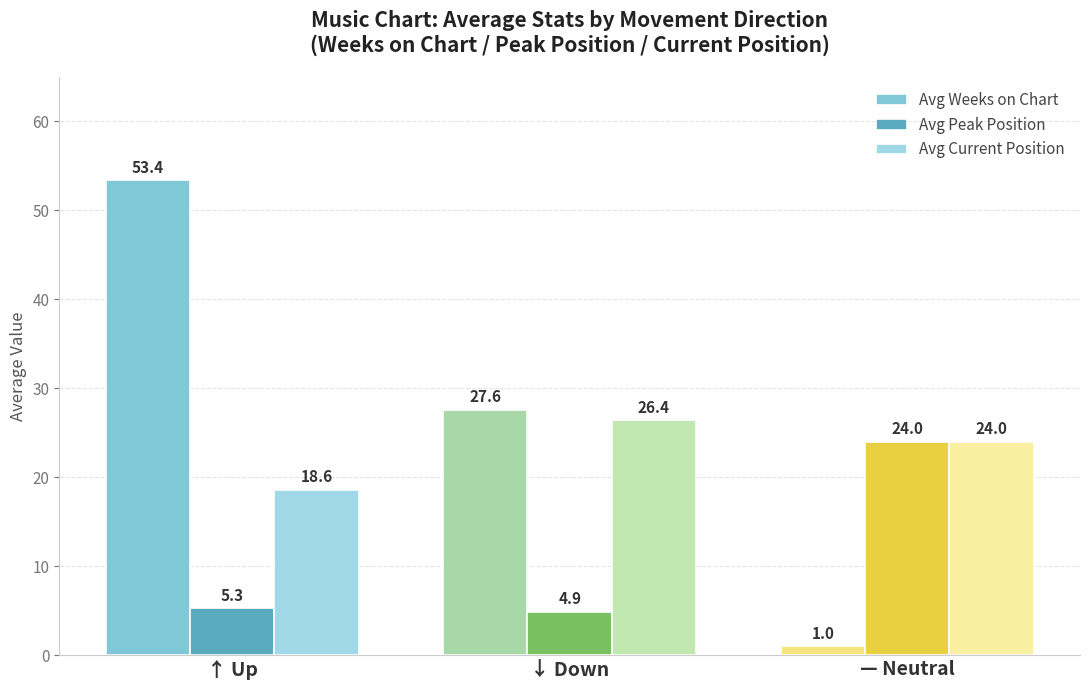

Rank the series by their average value, from lowest to highest.

Avg Peak Position, Avg Current Position, Avg Weeks on Chart